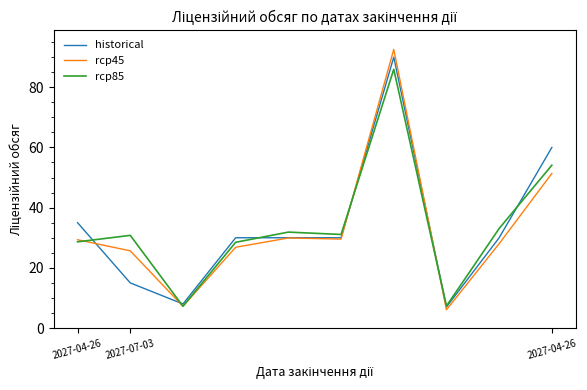

Which series has the largest range (max minus min)?

rcp45